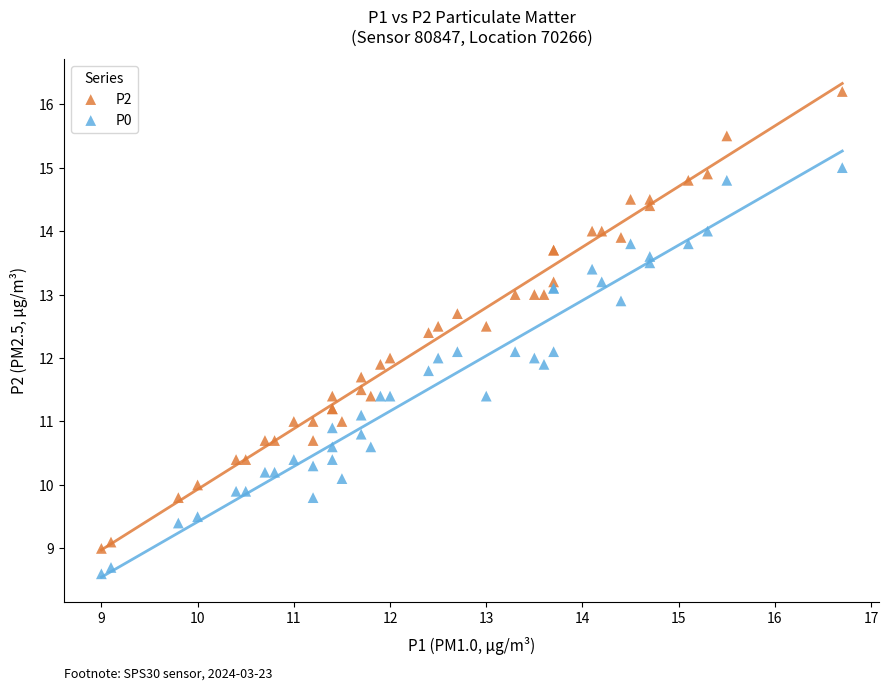

Which series reaches the maximum Y coordinate?

P2